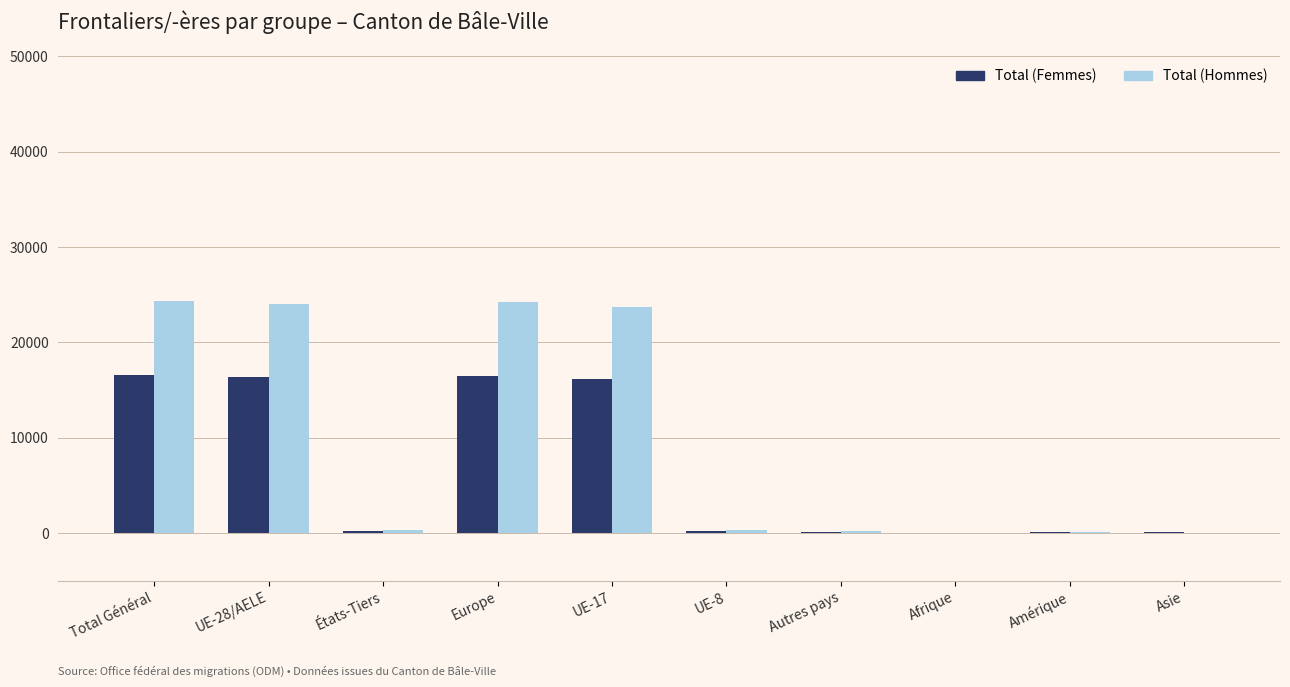

What is the total value across all series at Autres pays?

246